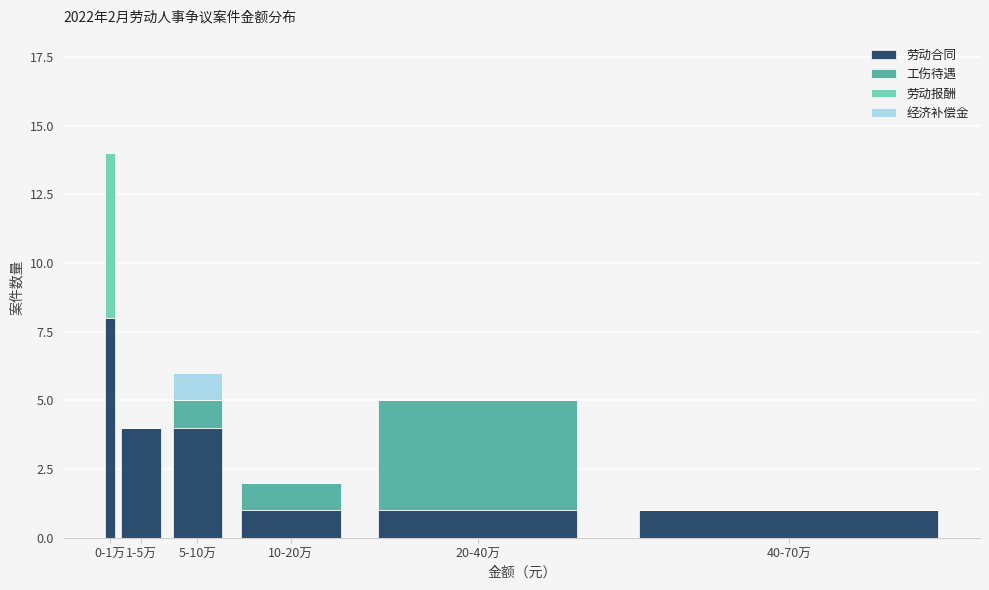

Reading left to right, what are the values for 劳动合同?

0-1万=8	1-5万=4	5-10万=4	10-20万=1	20-40万=1	40-70万=1